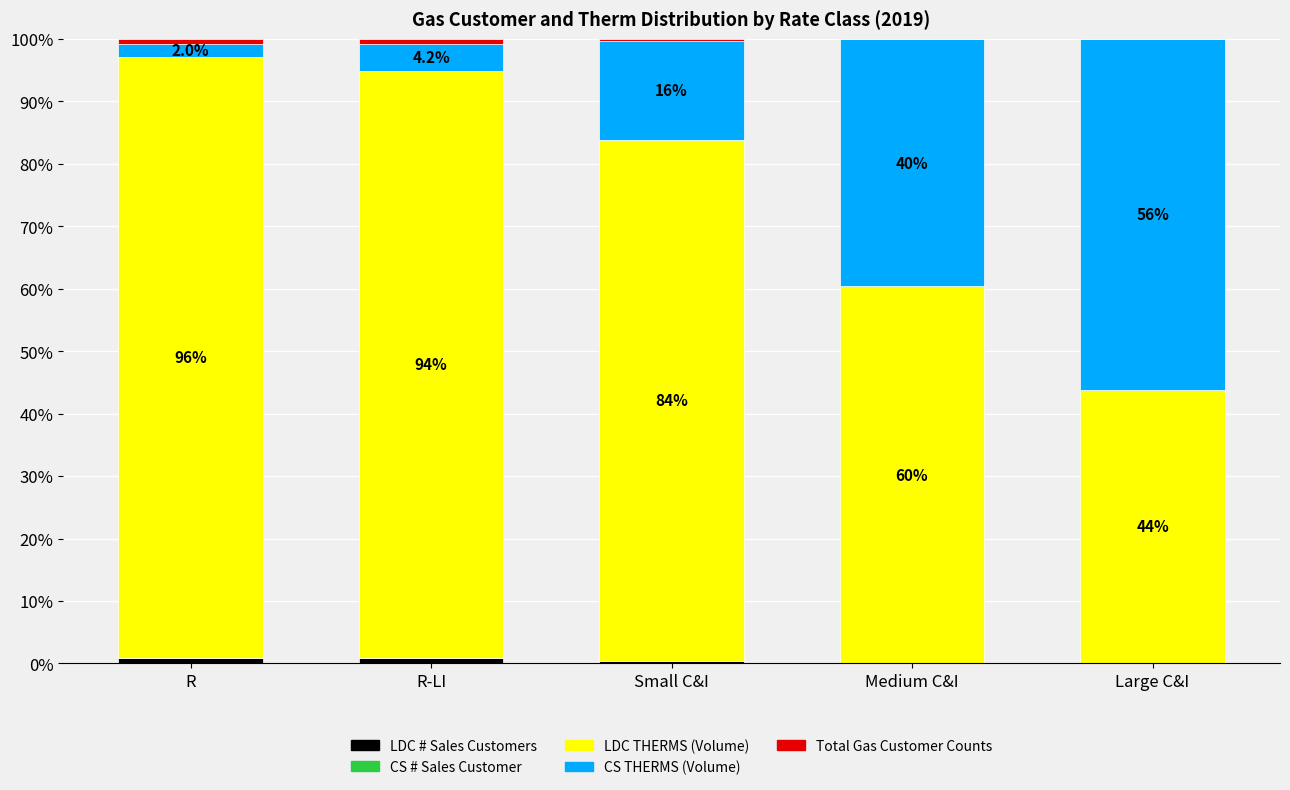

What is the total value across all series at Medium C&I?

100.0